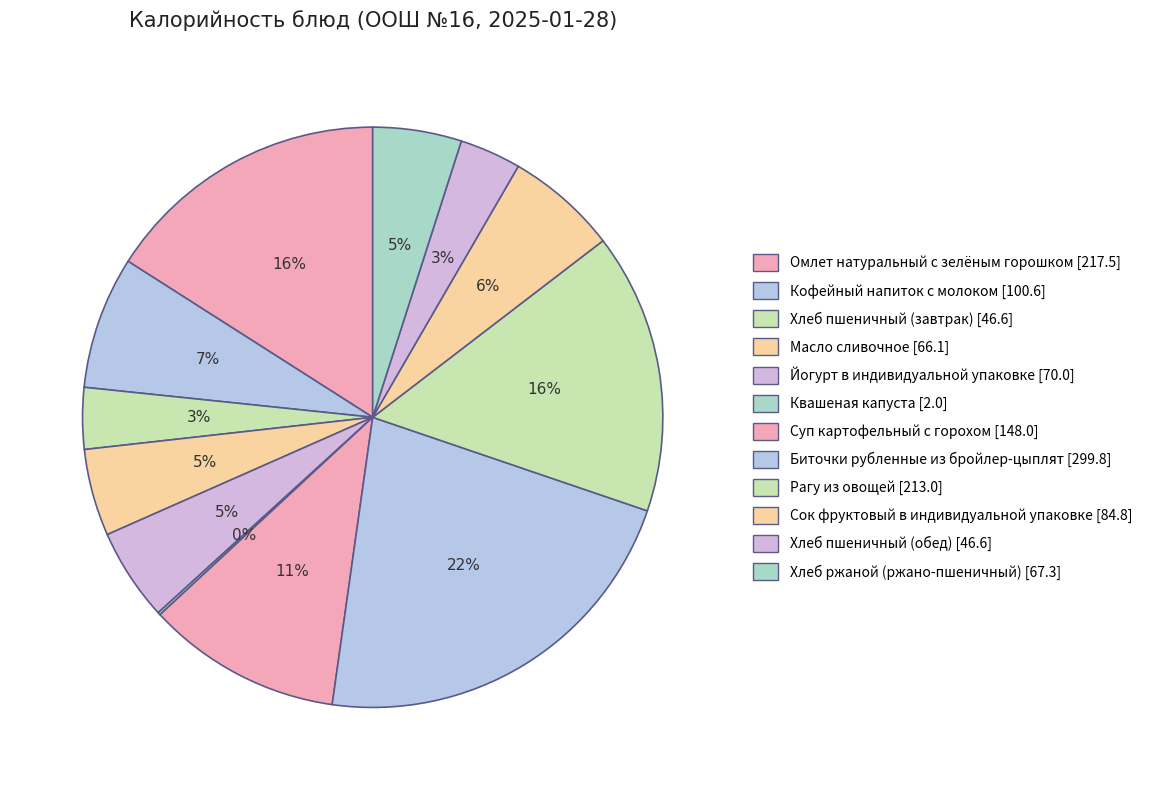

To the nearest percent, what is the average slice percentage?

8%